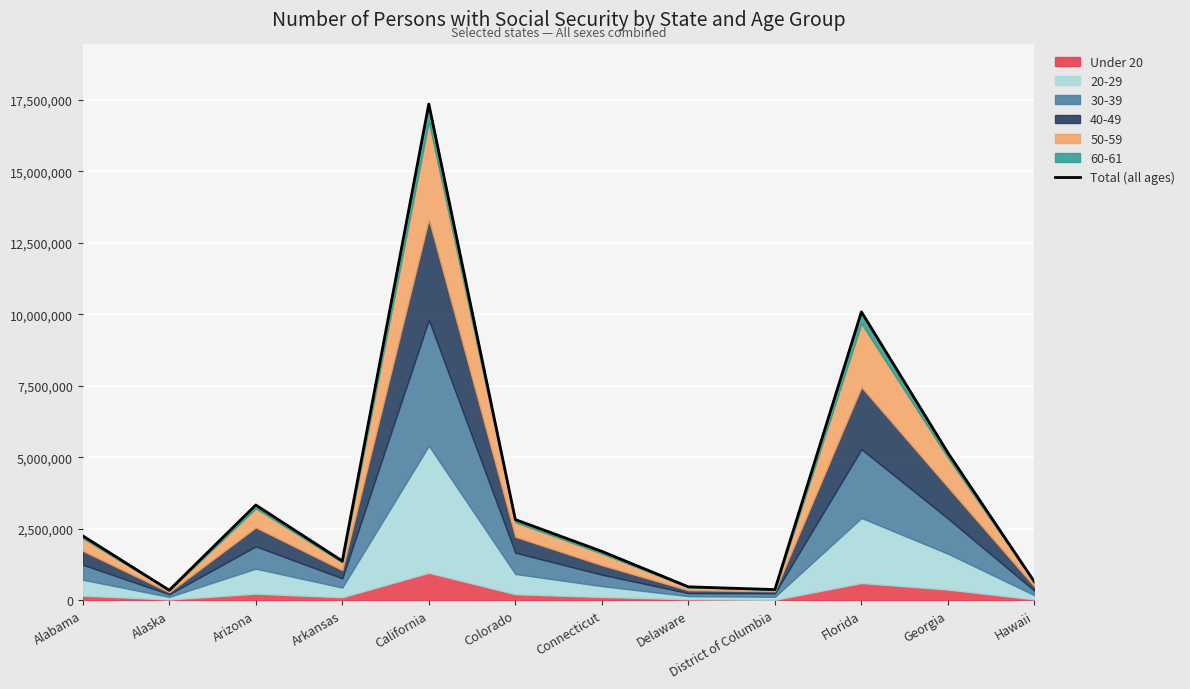

True or false: the data shows 1374067 at Arkansas.

True